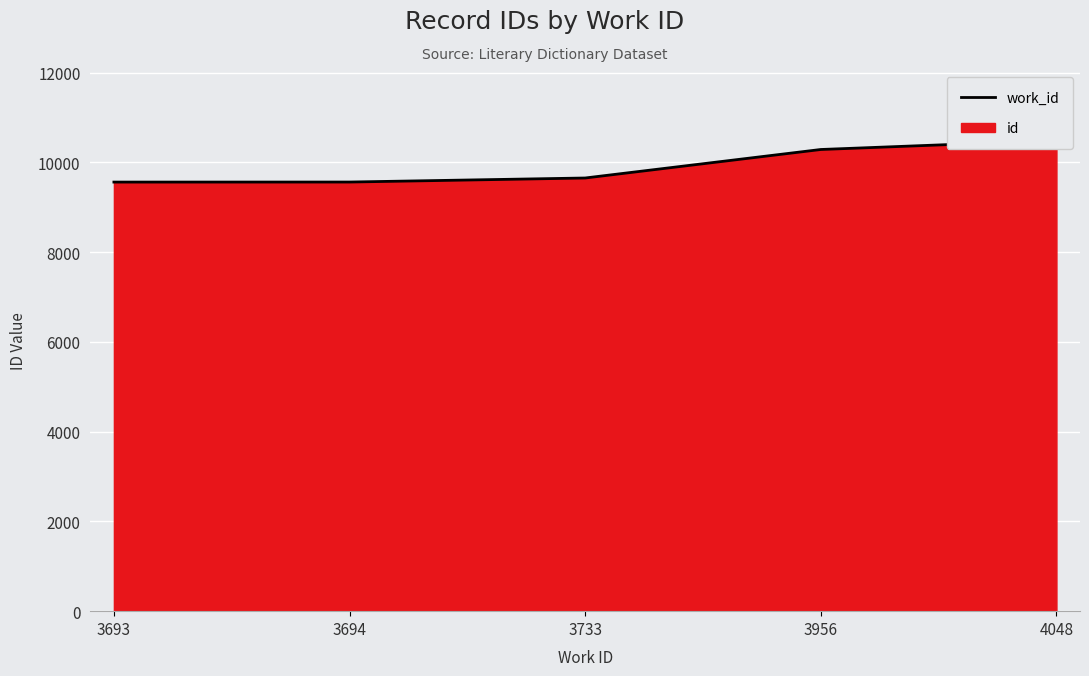

How many values exceed 9650?

2